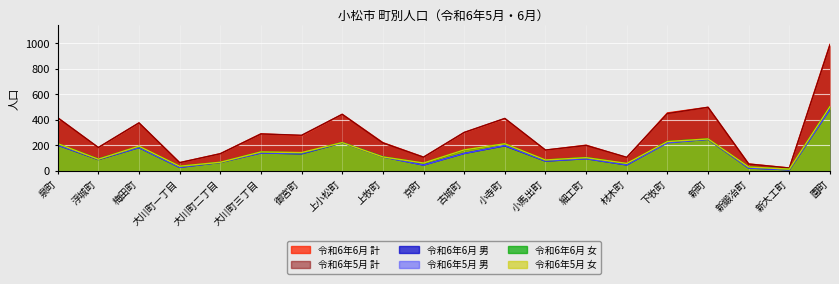

True or false: 令和6年6月 男 and 令和6年5月 女 intersect in this chart.

True